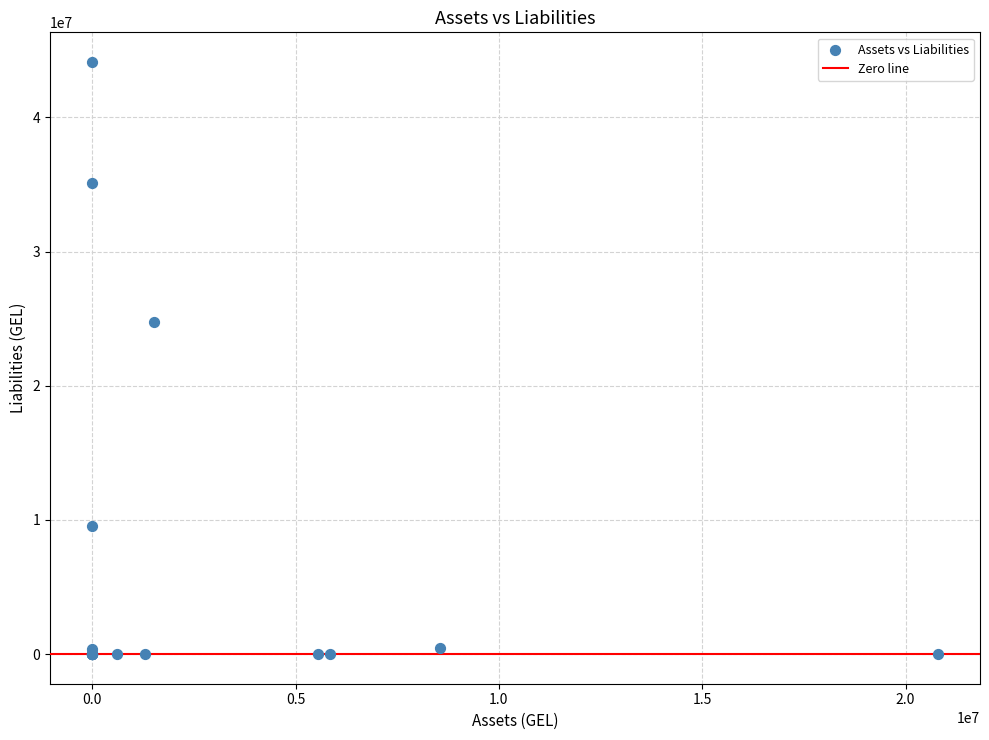

What Y value in the scatter plot is closest to 22070540?

24754572.5